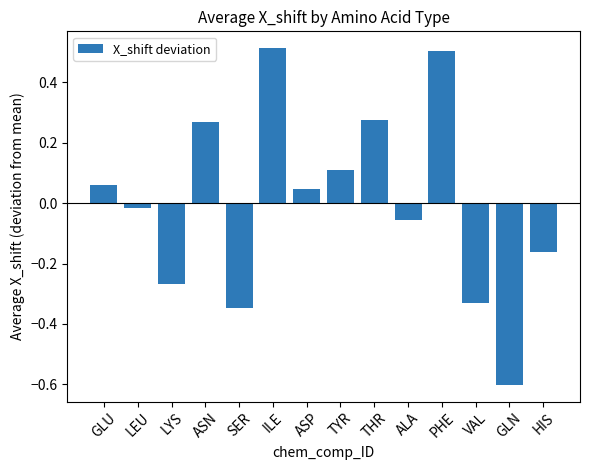

How many negative values are there?

7